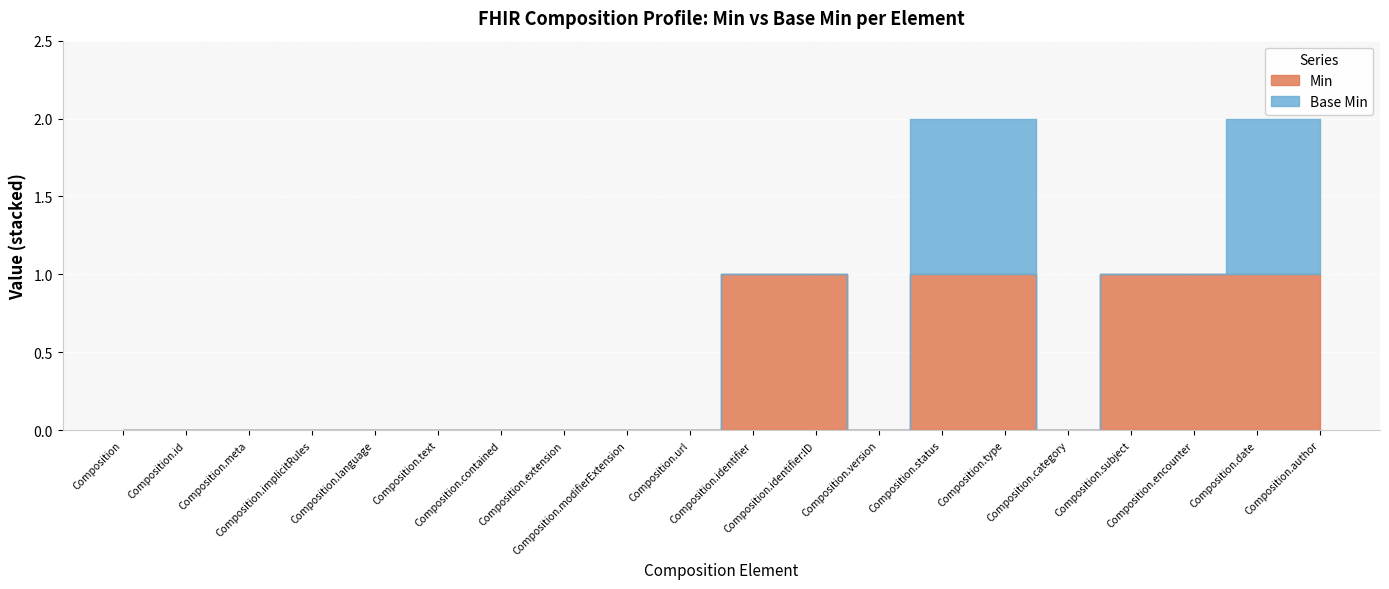

True or false: Base Min and Min cross at least once.

False